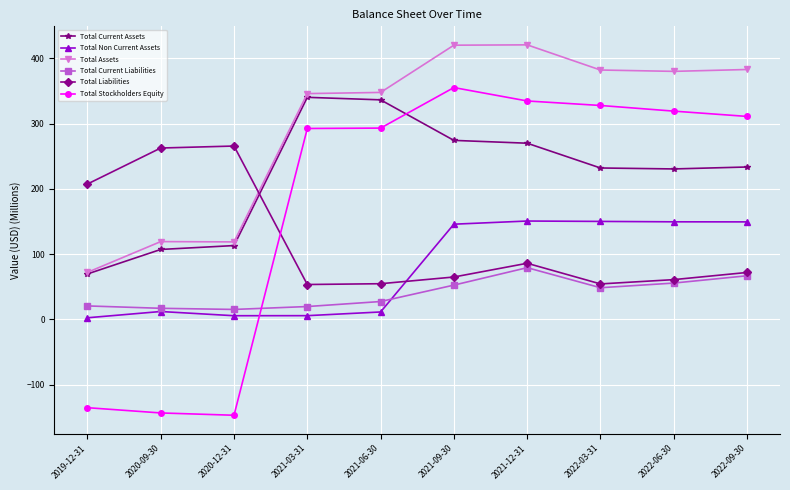

Where does the Total Non Current Assets series first go above 145?

2021-09-30